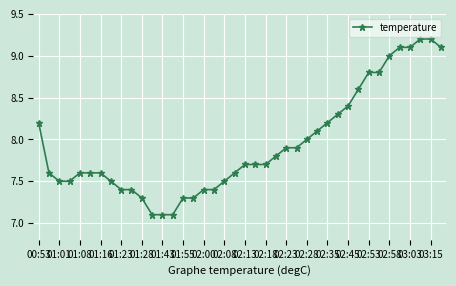

What is the difference between the maximum and minimum values?

2.1